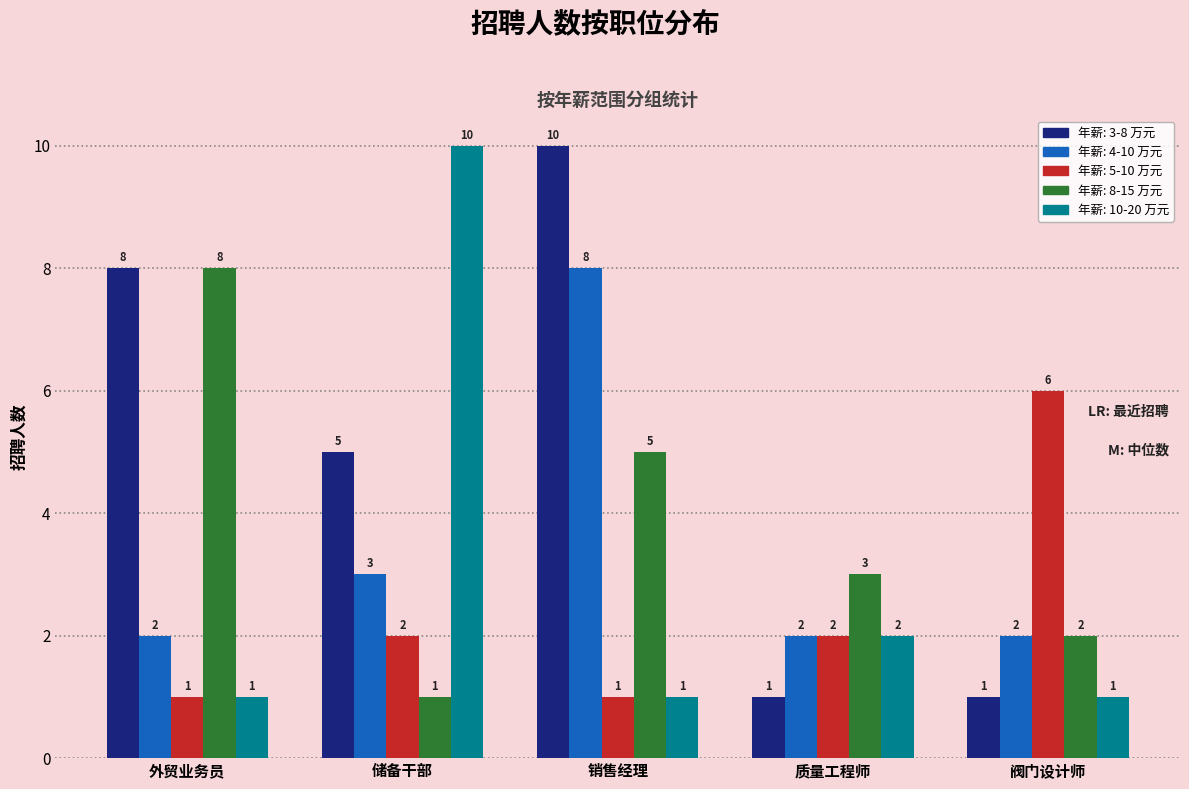

What is the difference between the highest and lowest values at 储备干部?

9